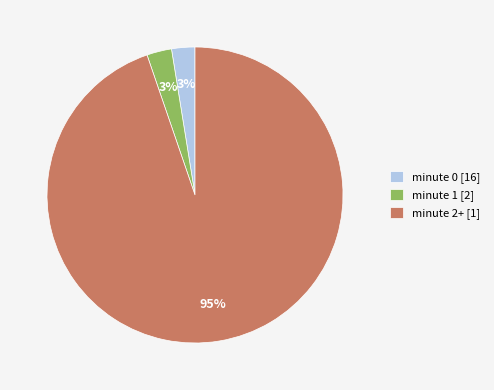

How many segments does this pie chart have?

3